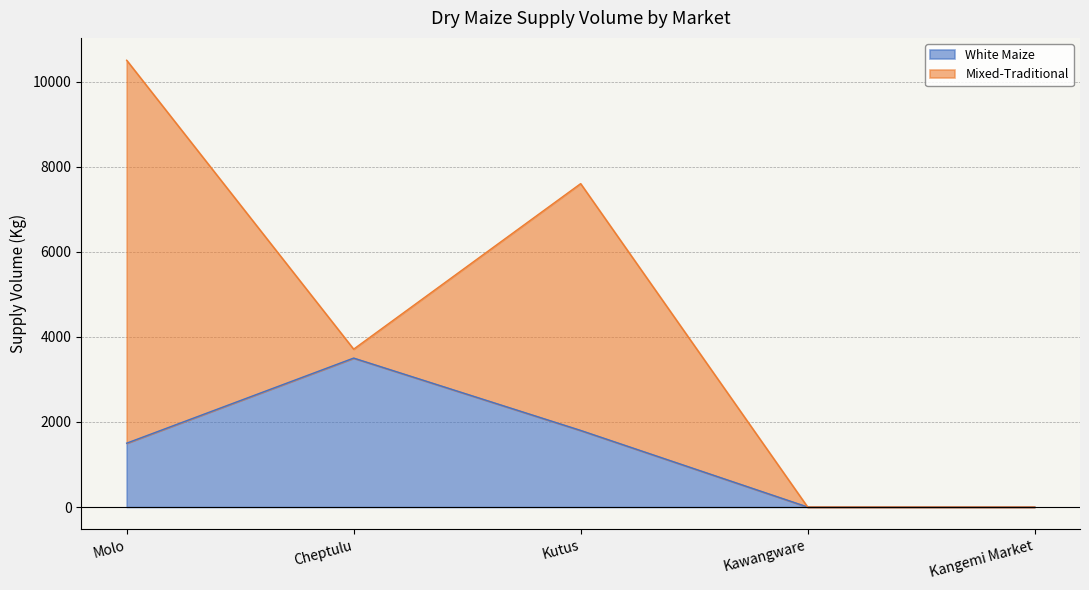

Is it true that the value at Cheptulu is 3500?

True